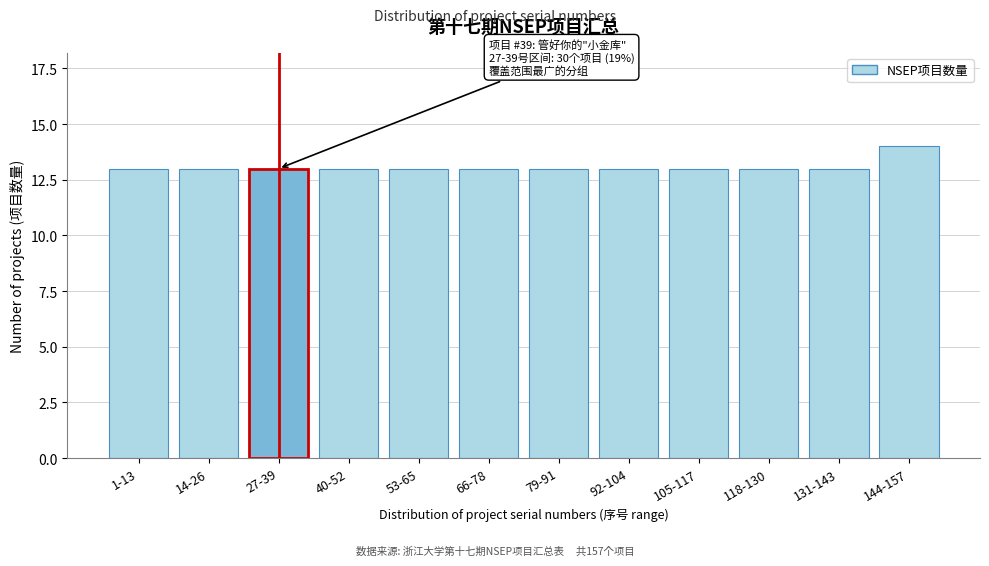

Reading left to right, transcribe all the data shown in this chart.

13	13	13	13	13	13	13	13	13	13	13	14